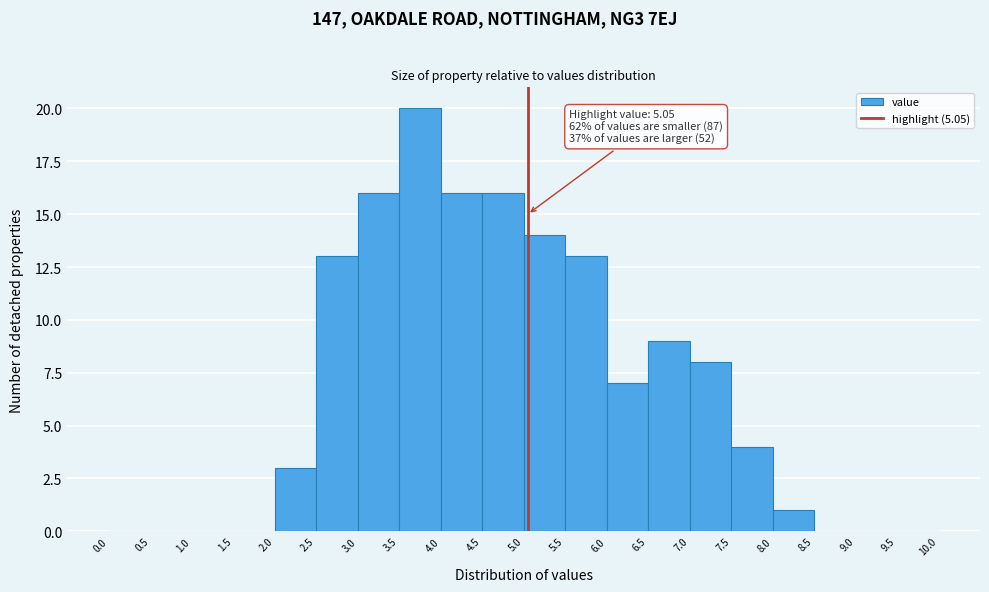

Over which range of the x-axis is the bar tallest?

3.5 to 4.0